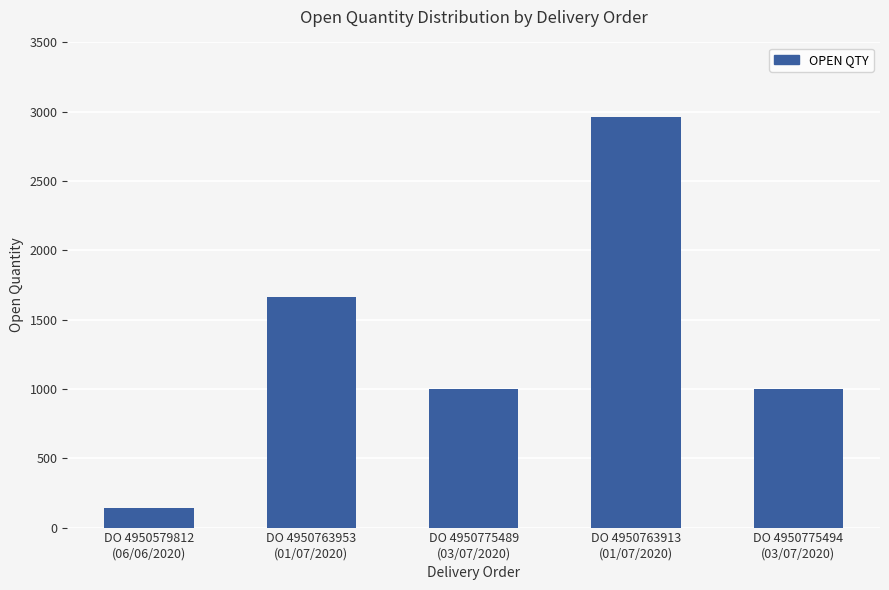

Read the value at DO 4950763913
(01/07/2020).

2960